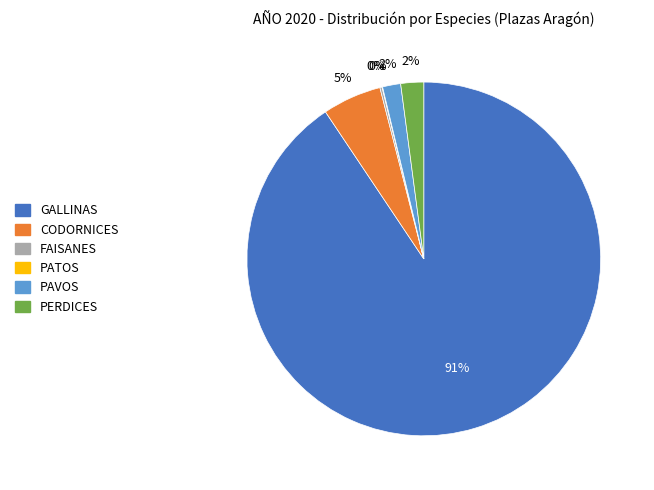

To the nearest percent, what portion does PERDICES represent?

2%